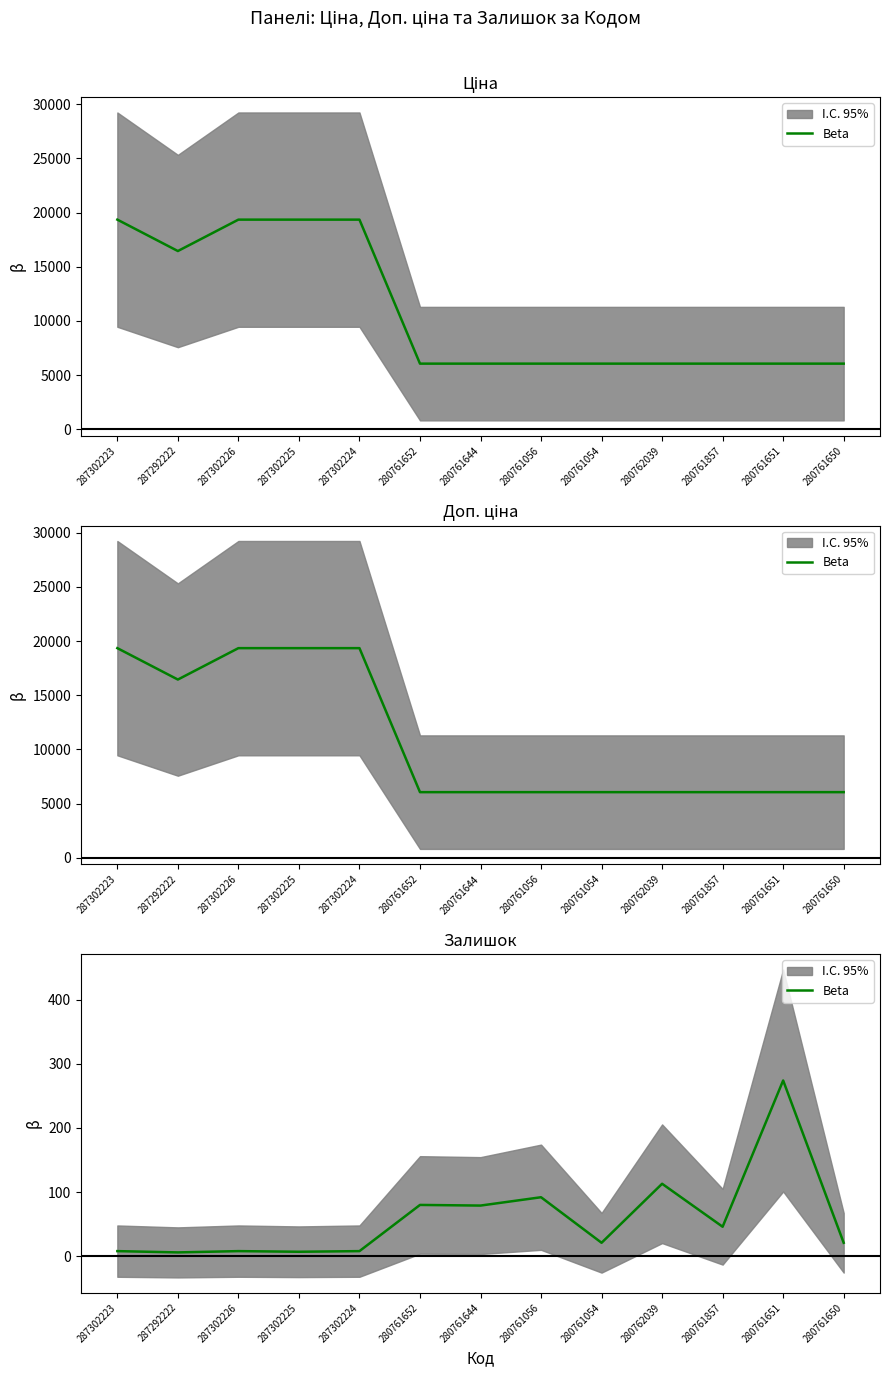

What is the sum of the values at 280761644 and 287302223?

87